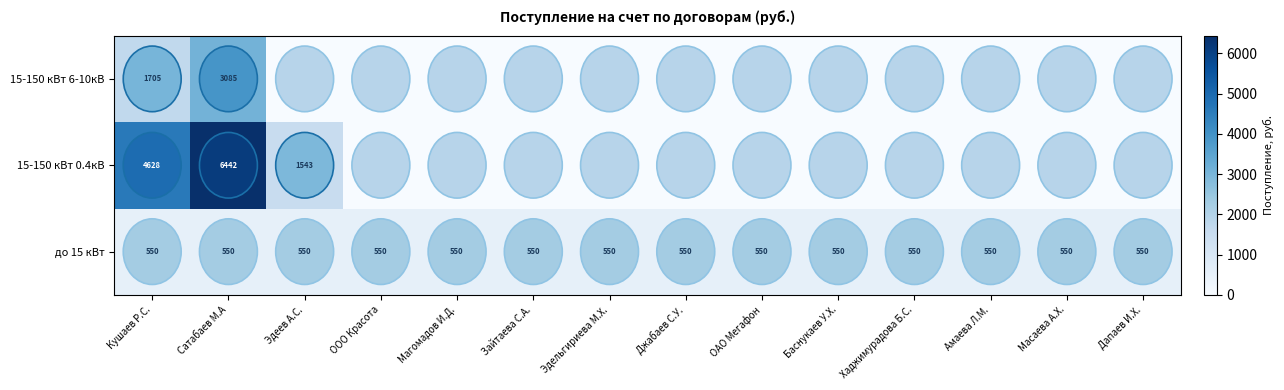

The 15-150 кВт 6-10кВ series shows 2260 at Кушаев Р.С.. True or false?

False